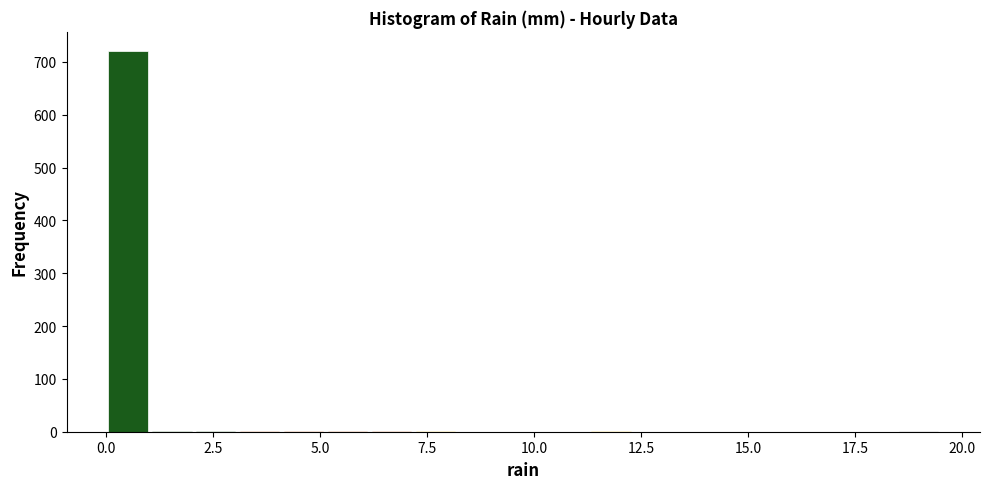

Around what value on the x-axis is the tallest bar? Give the approximate position of its centre, as read against the axis.

0.5